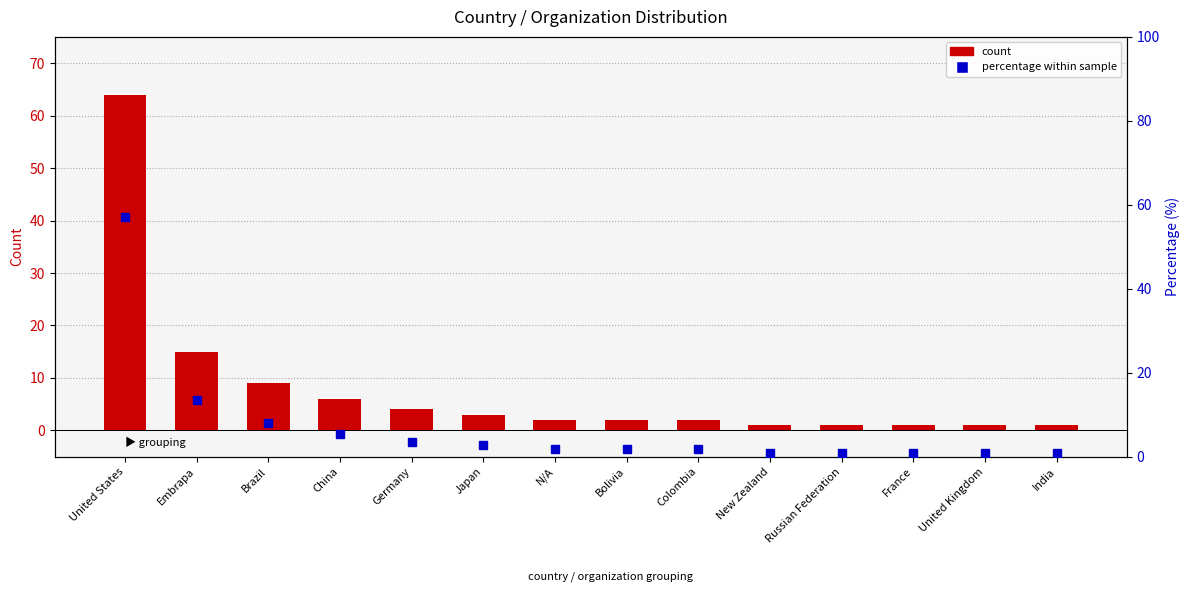

What is the difference between the maximum and minimum values in the percentage series?

56.3